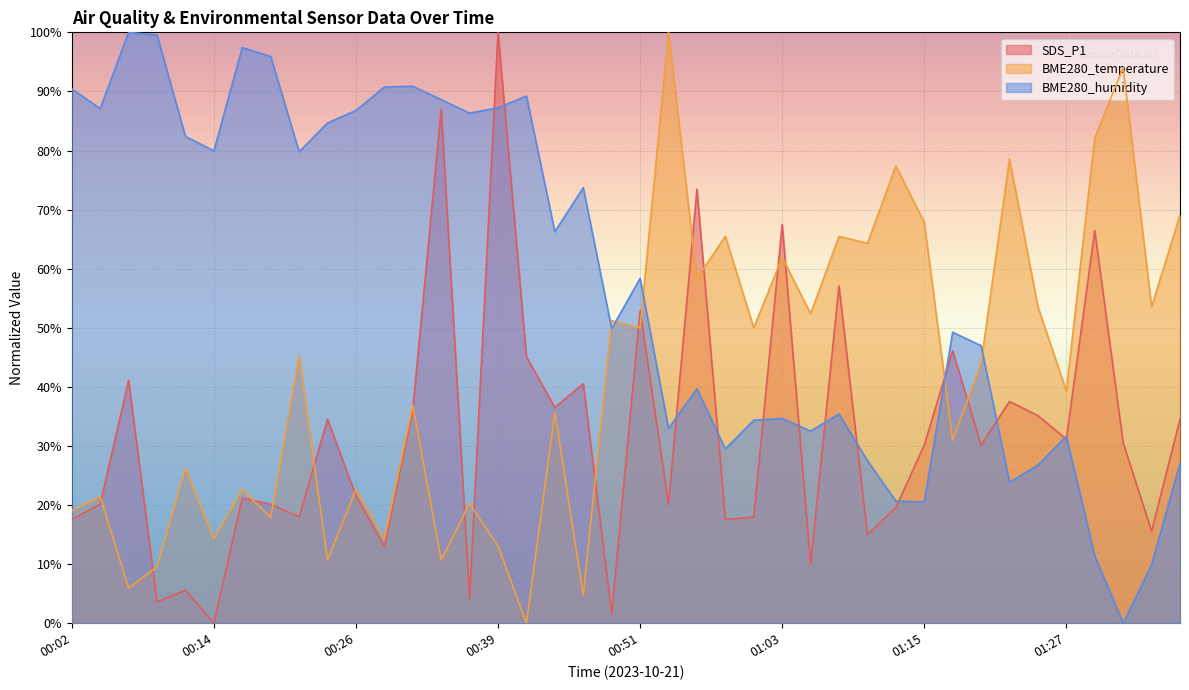

The value of BME280_temperature at 01:13 is 114.3. True or false?

False